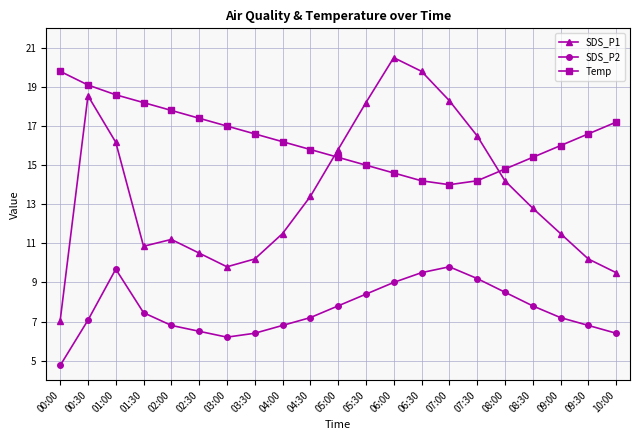

True or false: Temp and SDS_P2 intersect in this chart.

False